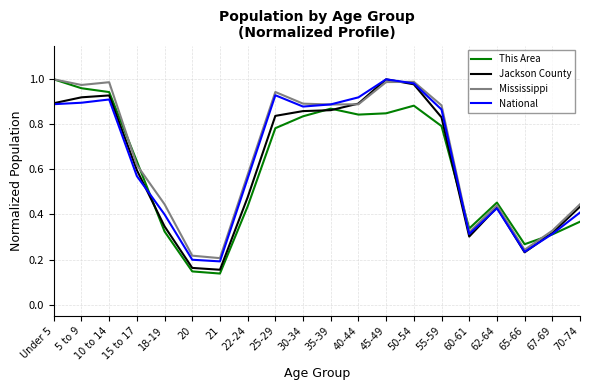

Is it true that This Area equals 0.3 at 67-69?

True